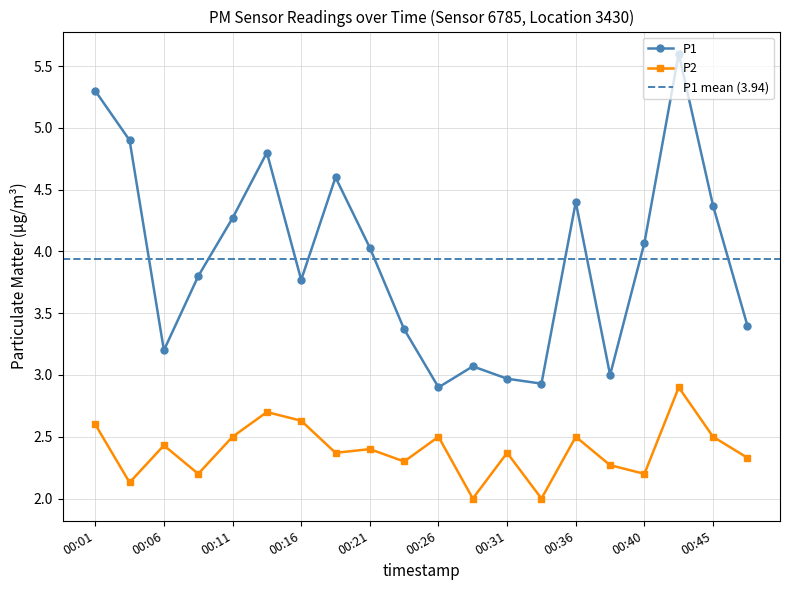

How many values in the P2 series exceed 2?

18